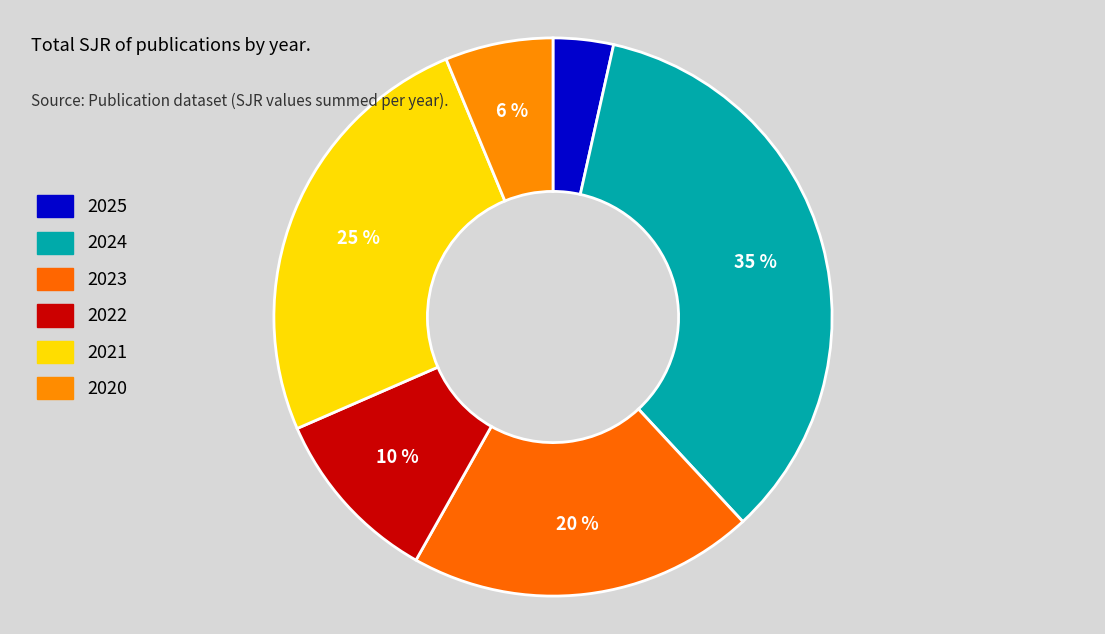

To the nearest percent, what percentage of the pie is 2023?

20%